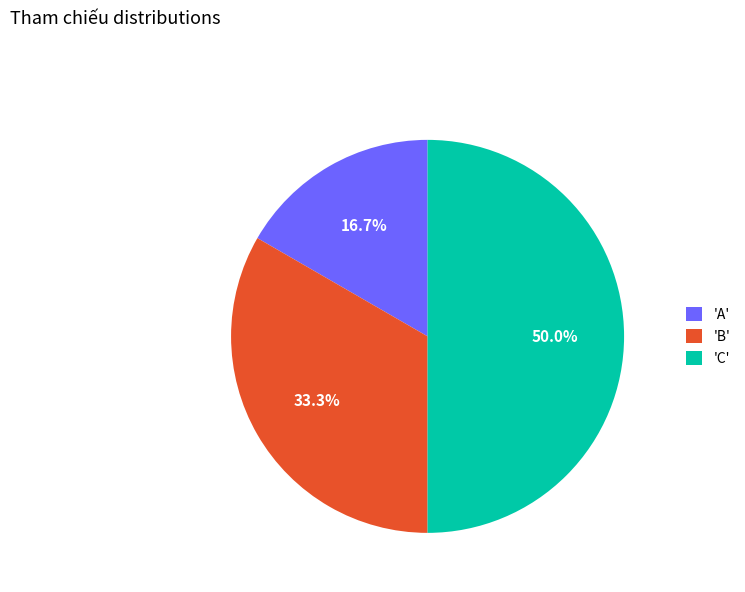

Which category has the smallest portion of the pie?

'A'